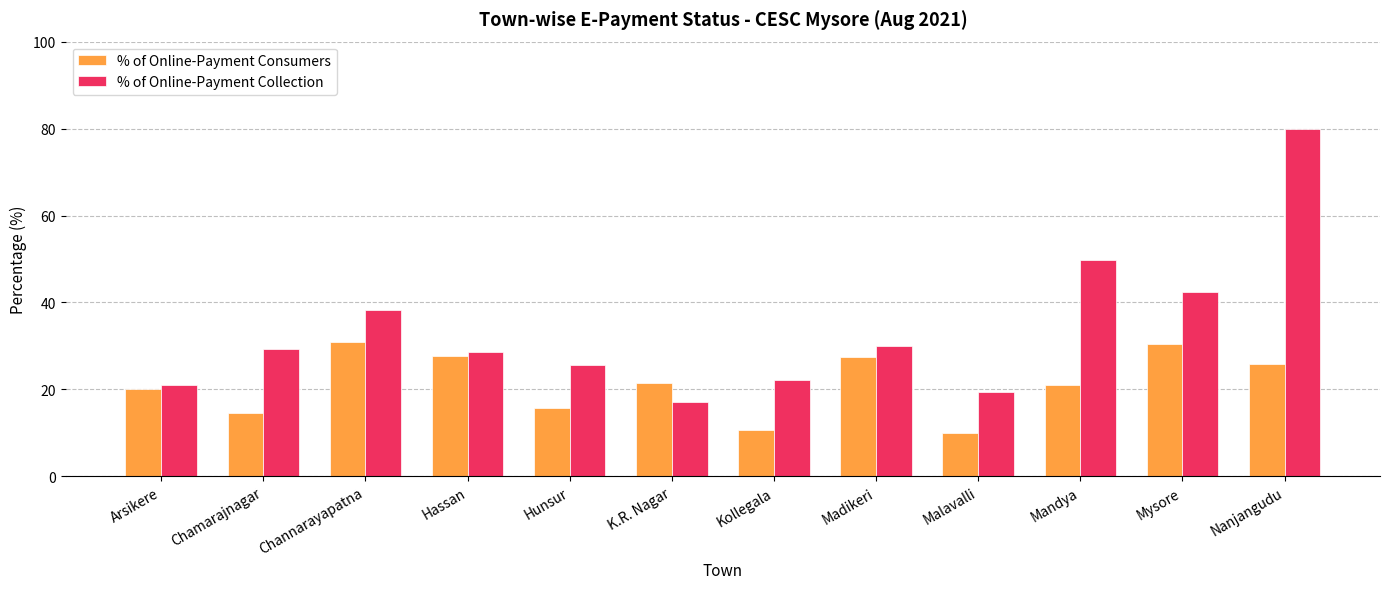

What is the smallest value displayed?

10.1